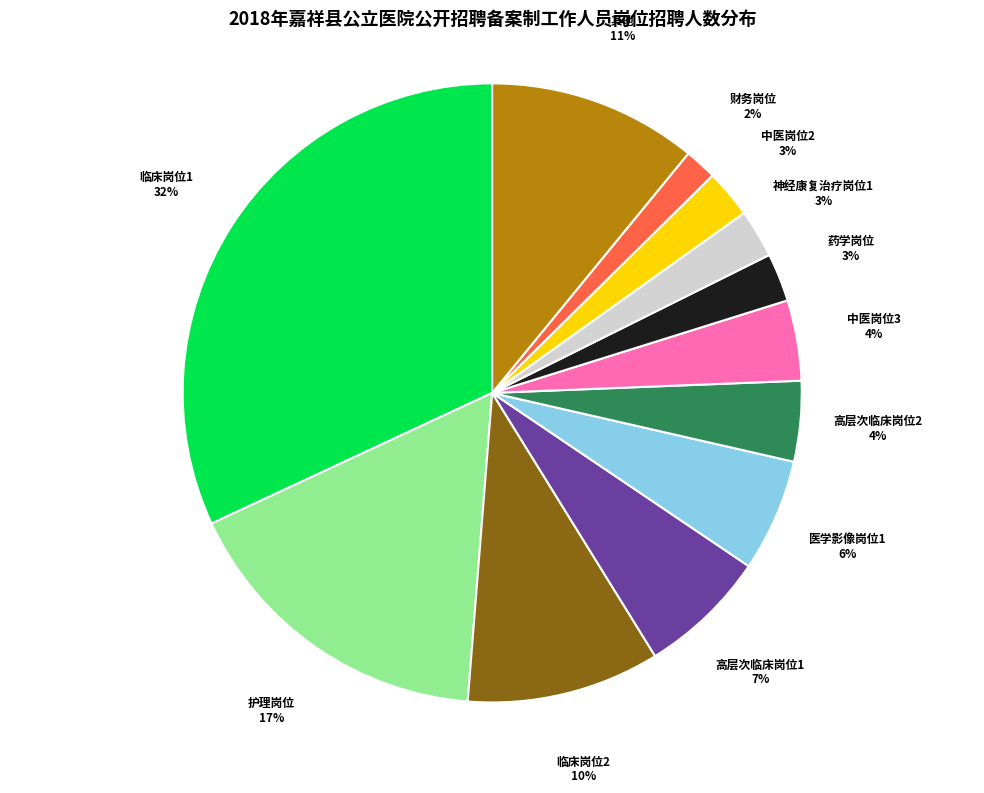

Is the sum of 高层次临床岗位2 and 高层次临床岗位1 greater than half?

No